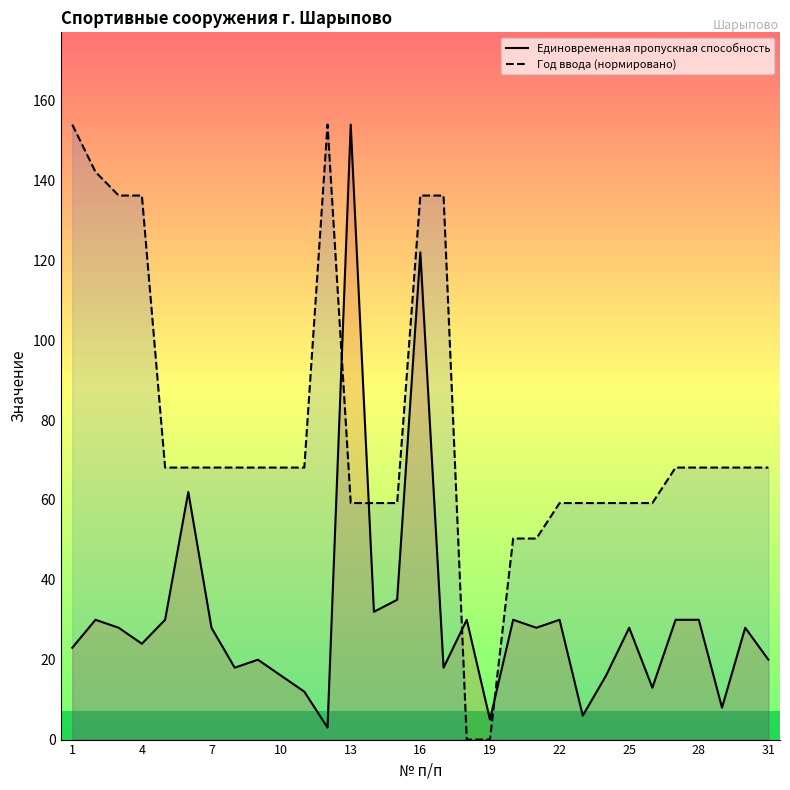

How many times do Год ввода (нормировано) and Единовременная пропускная способность cross each other?

4